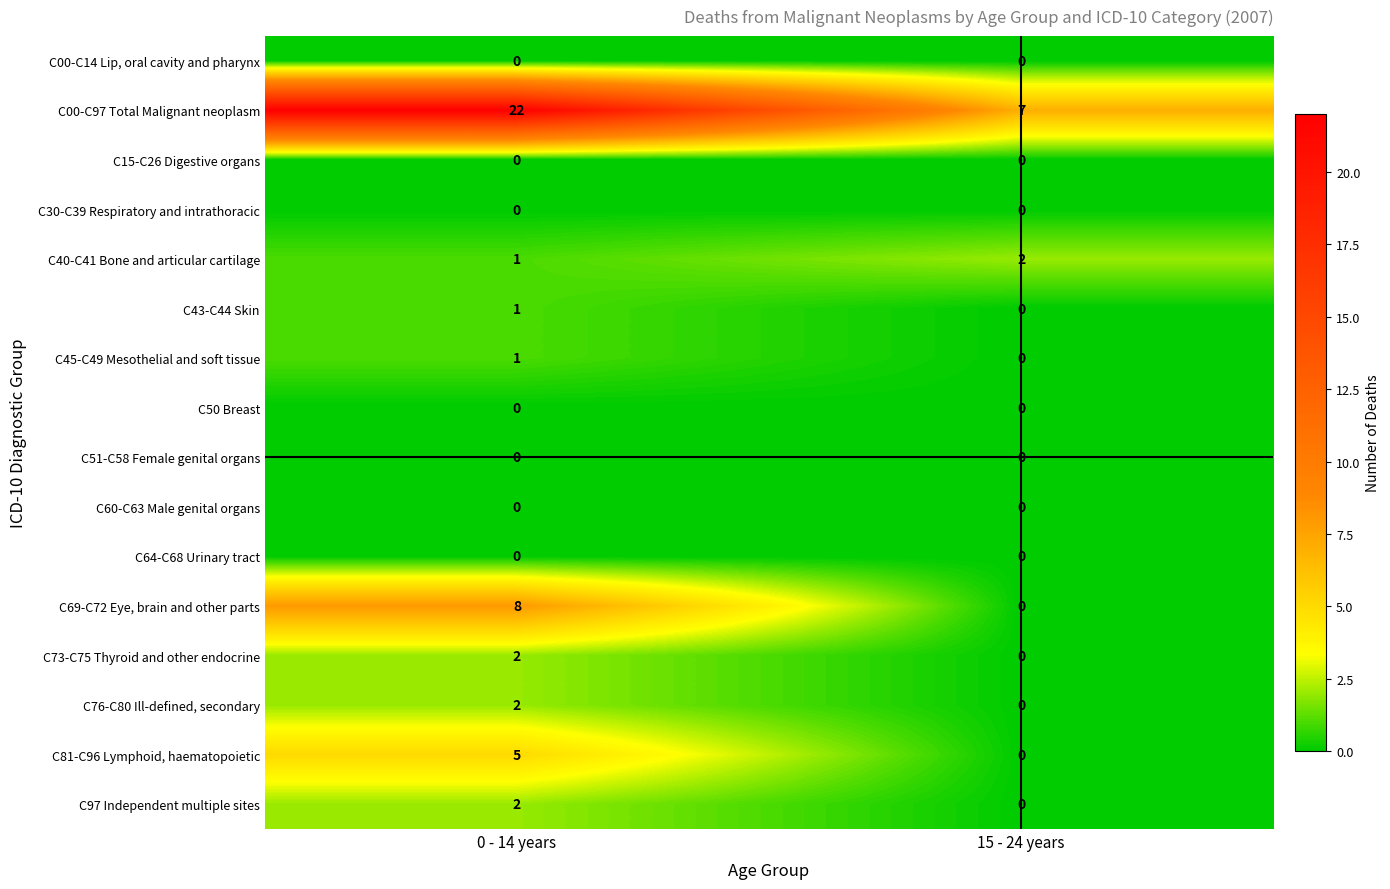

What is the difference between the maximum and minimum values in the C81-C96 Lymphoid, haematopoietic series?

5